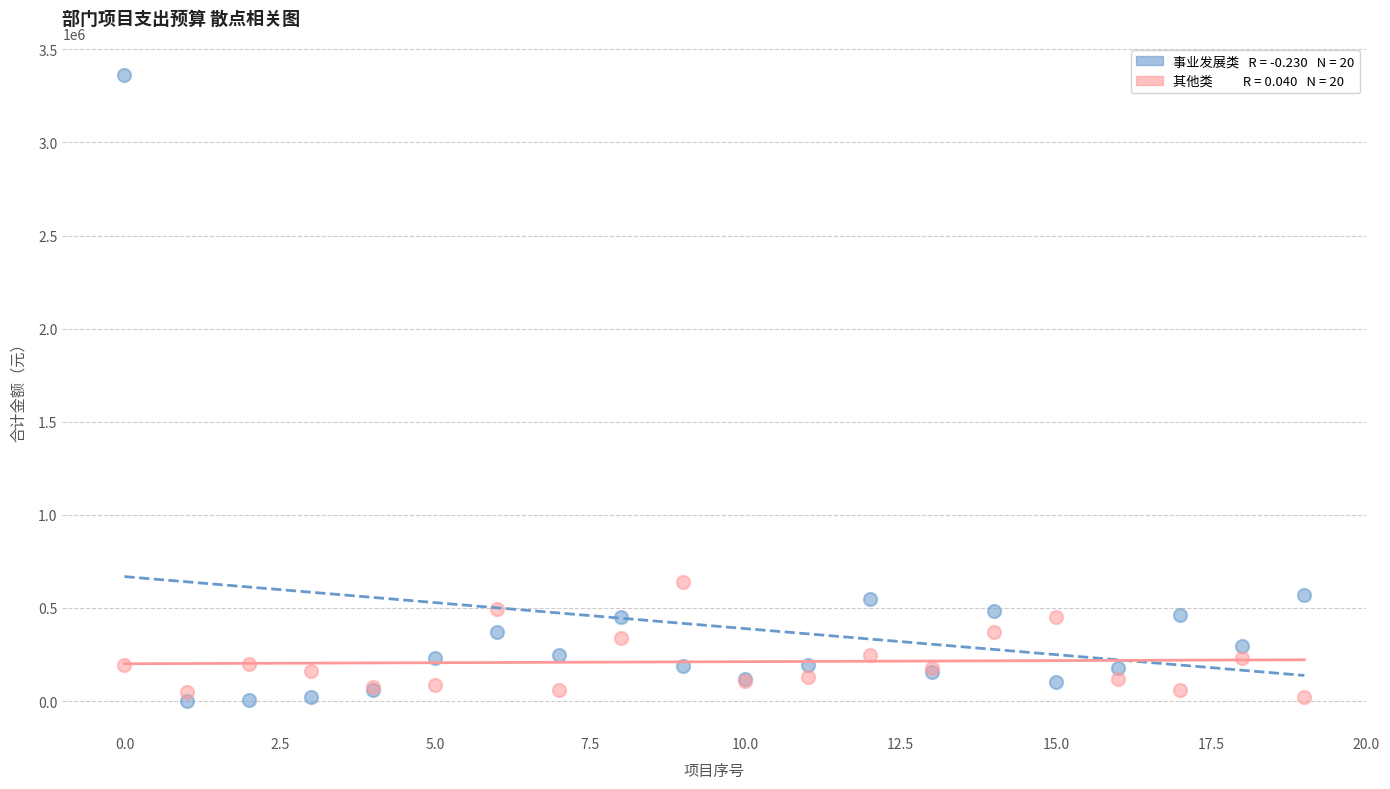

Across all series, what Y value is closest to 1682650?

640000